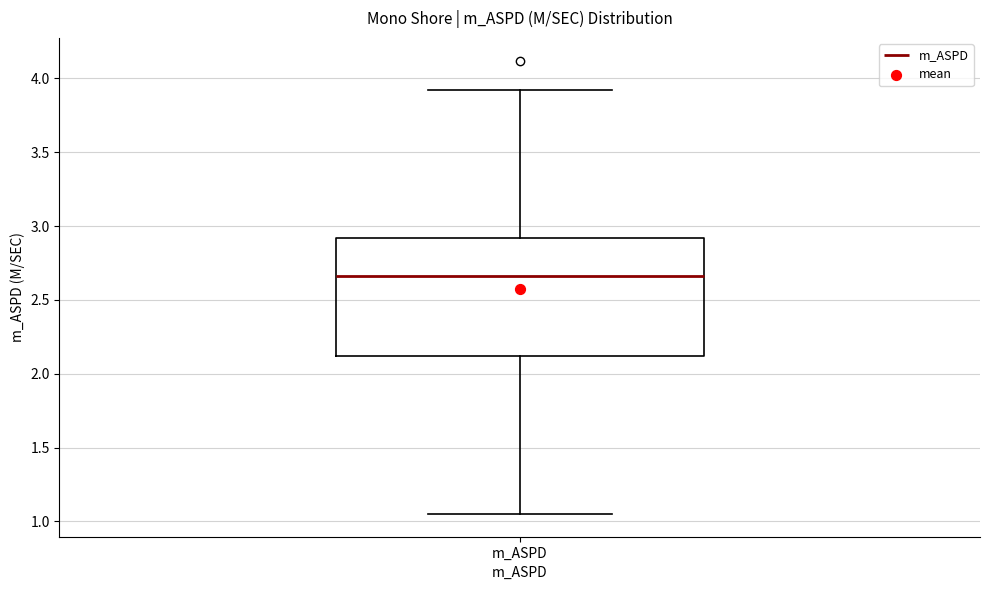

Where does the upper whisker of the box for m_ASPD end on the y-axis? The values are not printed on the chart, so give them approximately, as read against the axis.

3.90